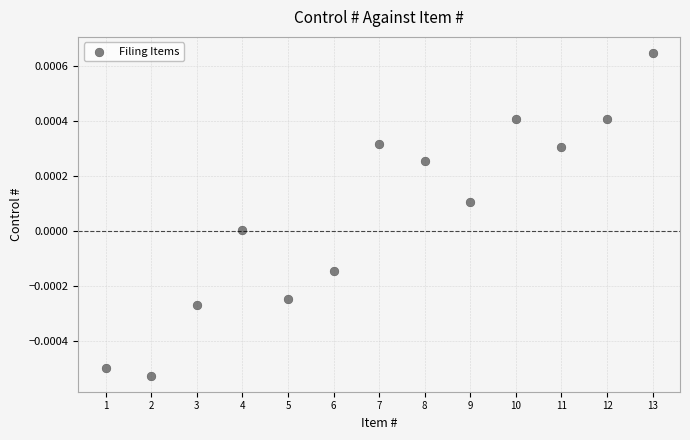

What is the range of X values (max minus min)?

12.0